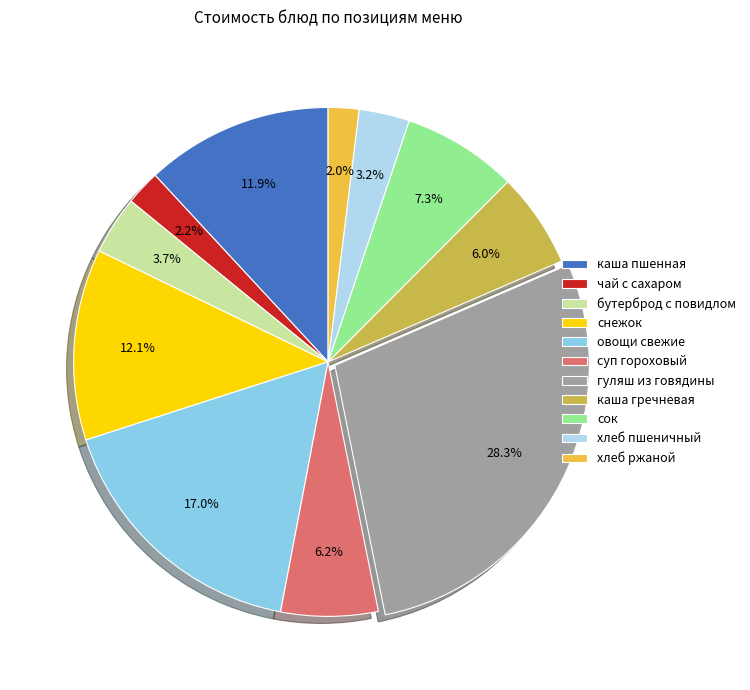

What portion of the pie excludes суп гороховый?

93.8%